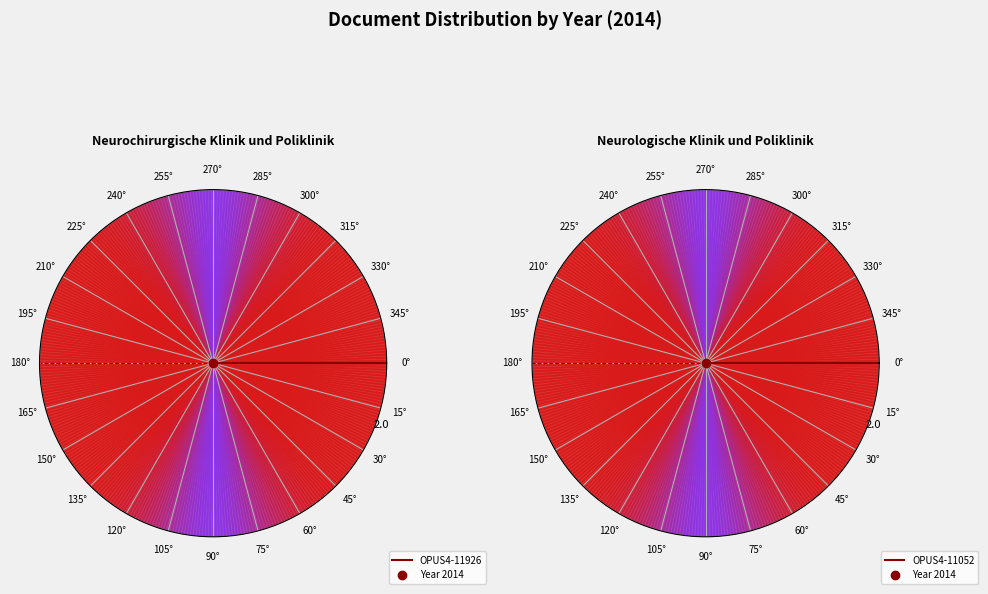

How many slices are in this pie chart?

2